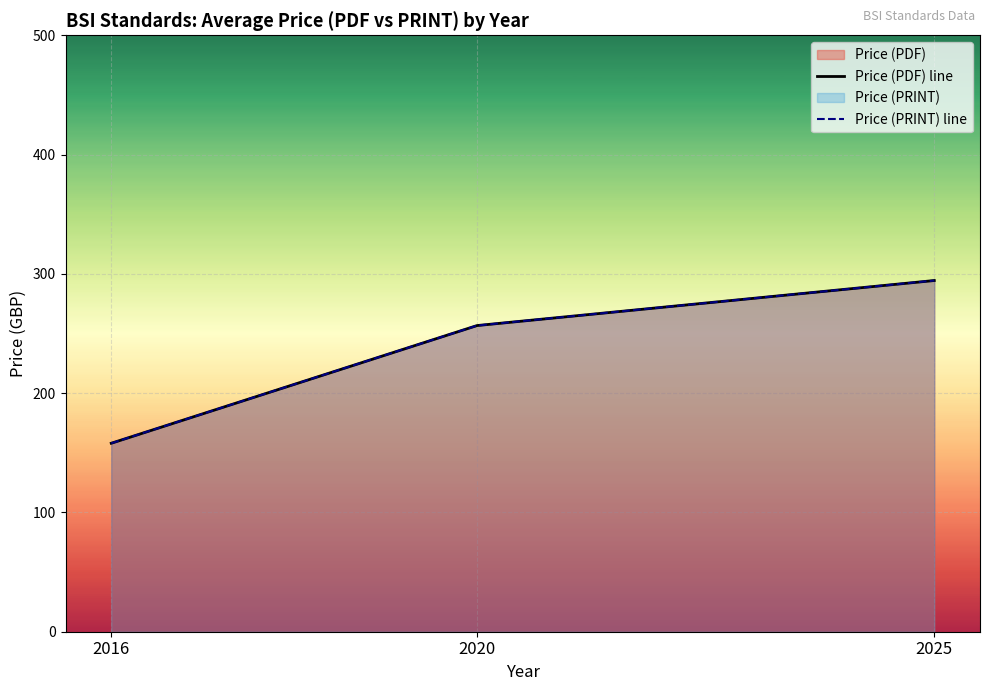

What value does the Price (PDF) line series have at 2025?

294.4